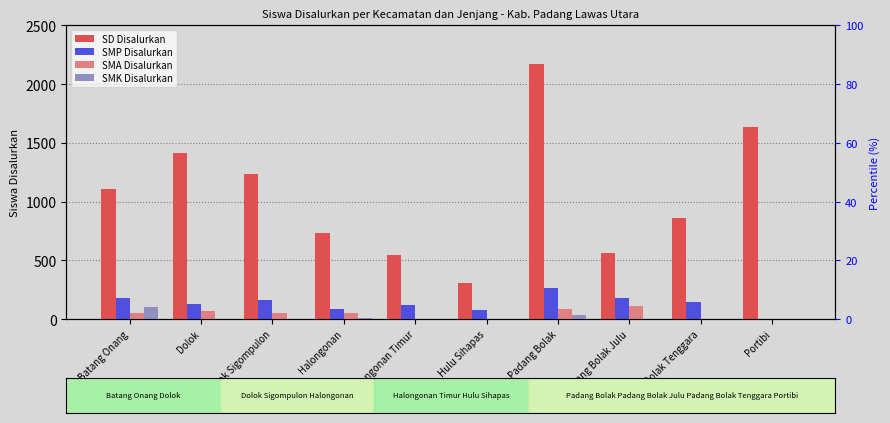

Between Dolok Sigompulon and Portibi, which series saw the biggest shift?

SD Disalurkan